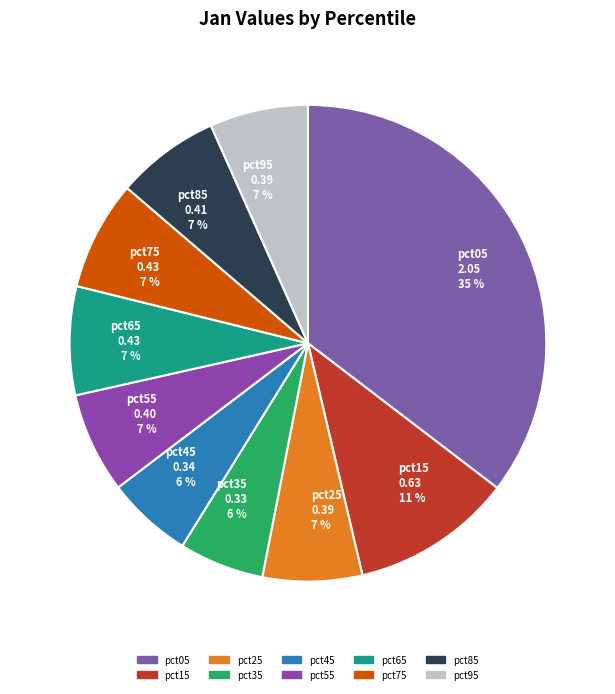

Is the sum of pct05 2.05 35 % and pct35 0.33 6 % greater than half?

No